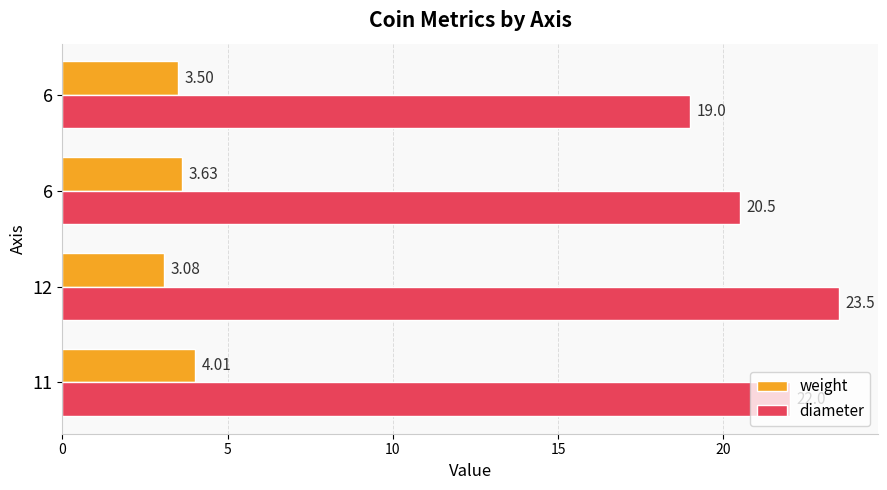

How many categories are shown in the chart?

4